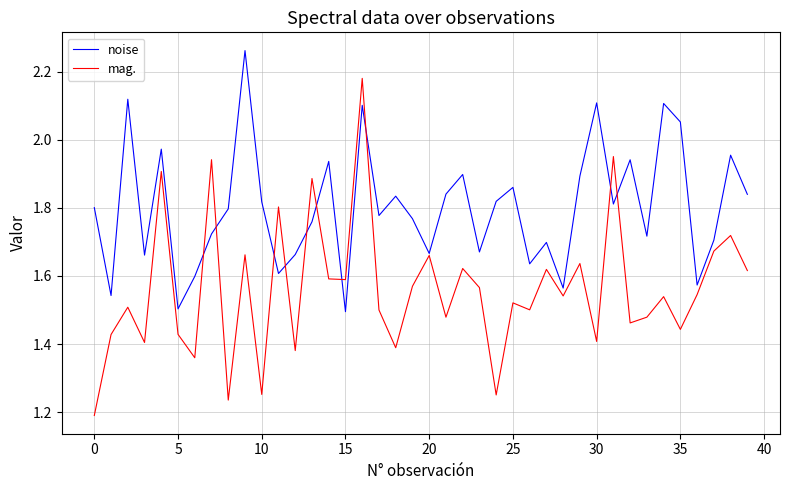

True or false: noise has more than 0 points higher than both neighbors.

True